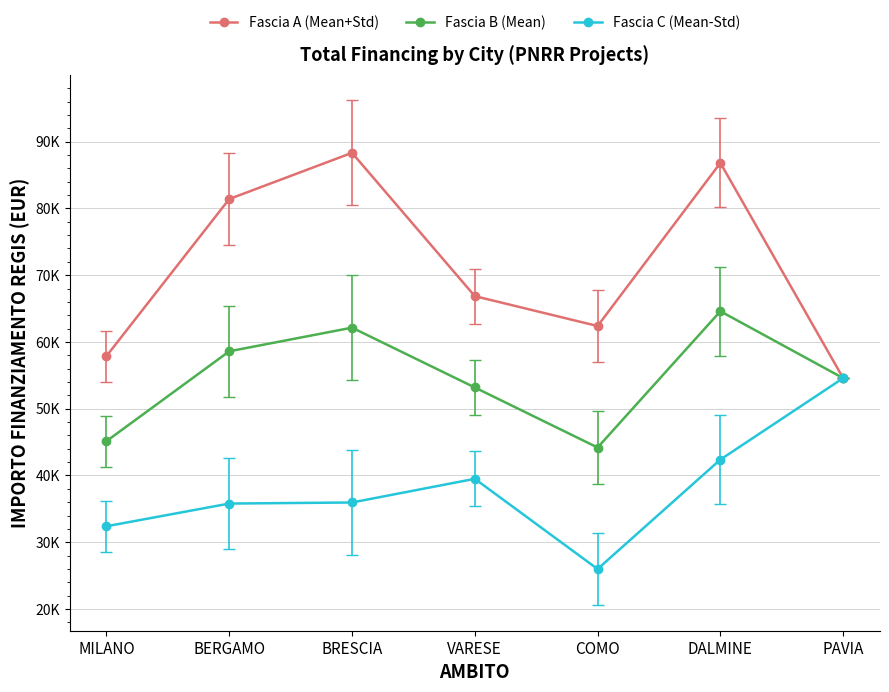

What is the greatest value displayed?

88327.8